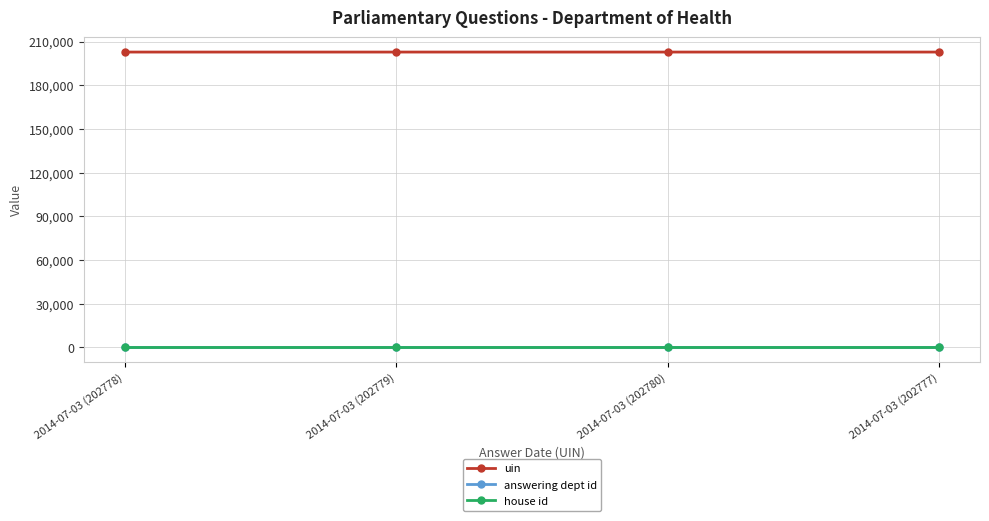

True or false: answering dept id and uin intersect in this chart.

False